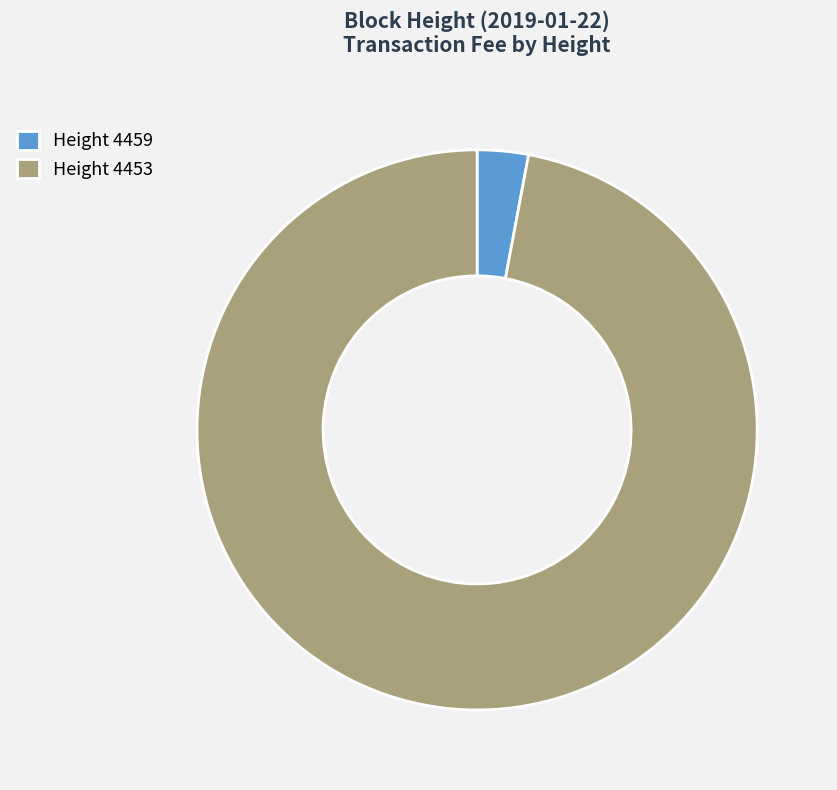

Is the sum of Height 4459 and Height 4453 greater than half?

Yes